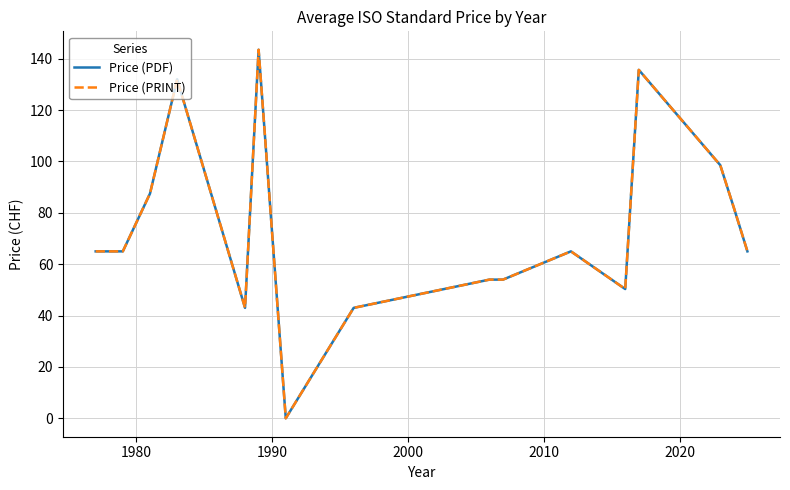

What is the difference between the maximum and minimum values in the Price (PDF) series?

143.5